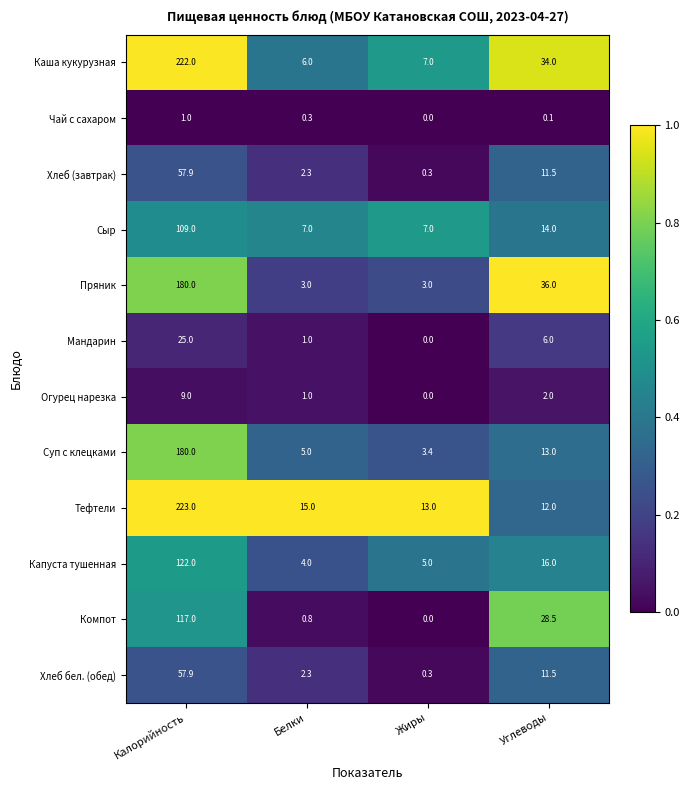

The value of Сыр at Жиры is 12.0. True or false?

False